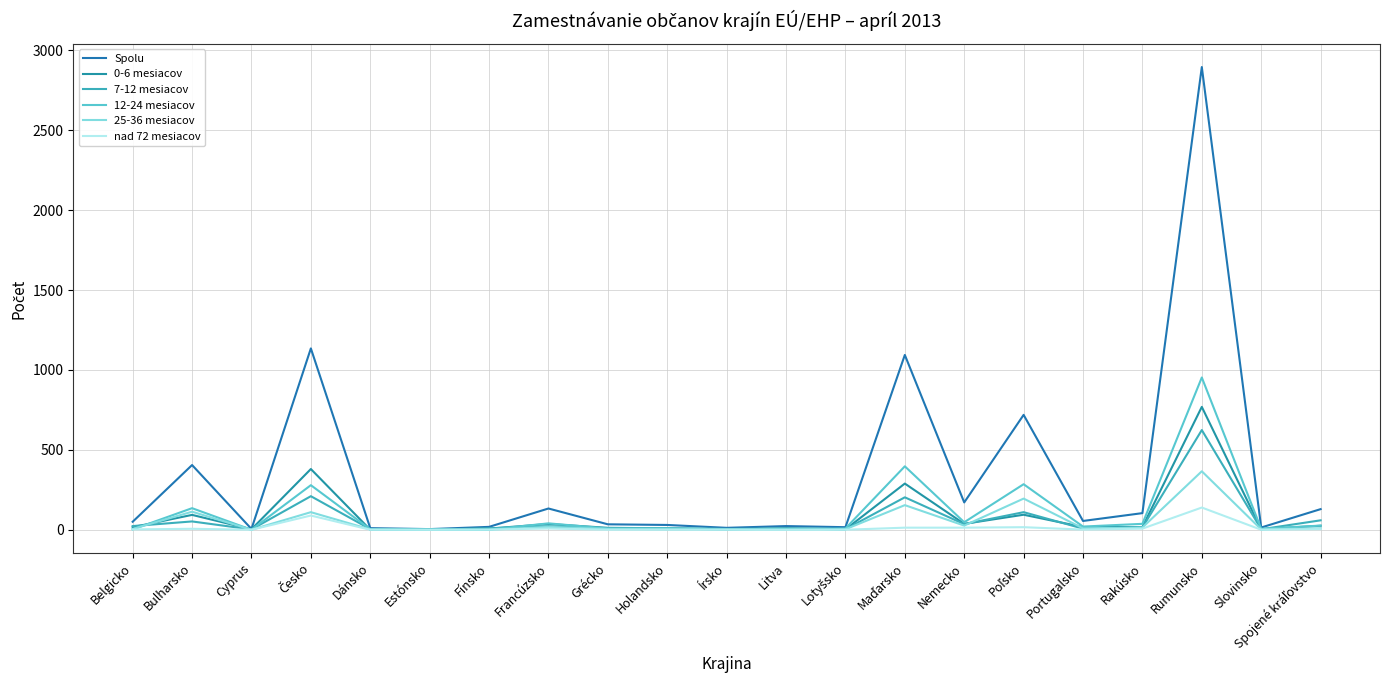

At how many categories does at least one series exceed 2096?

1